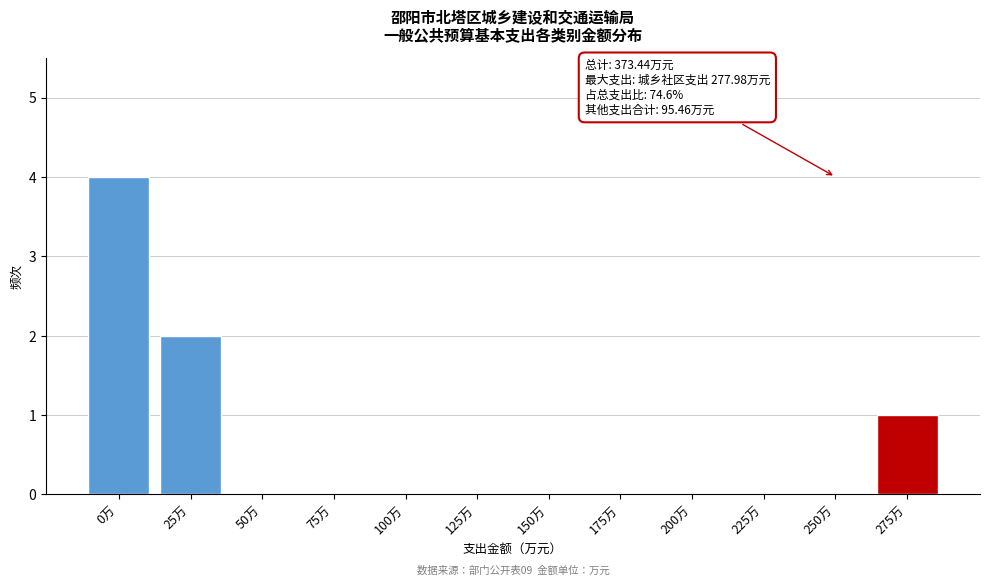

Reading left to right, extract all data points from this chart.

0万=4	25万=2	50万=0	75万=0	100万=0	125万=0	150万=0	175万=0	200万=0	225万=0	250万=0	275万=1